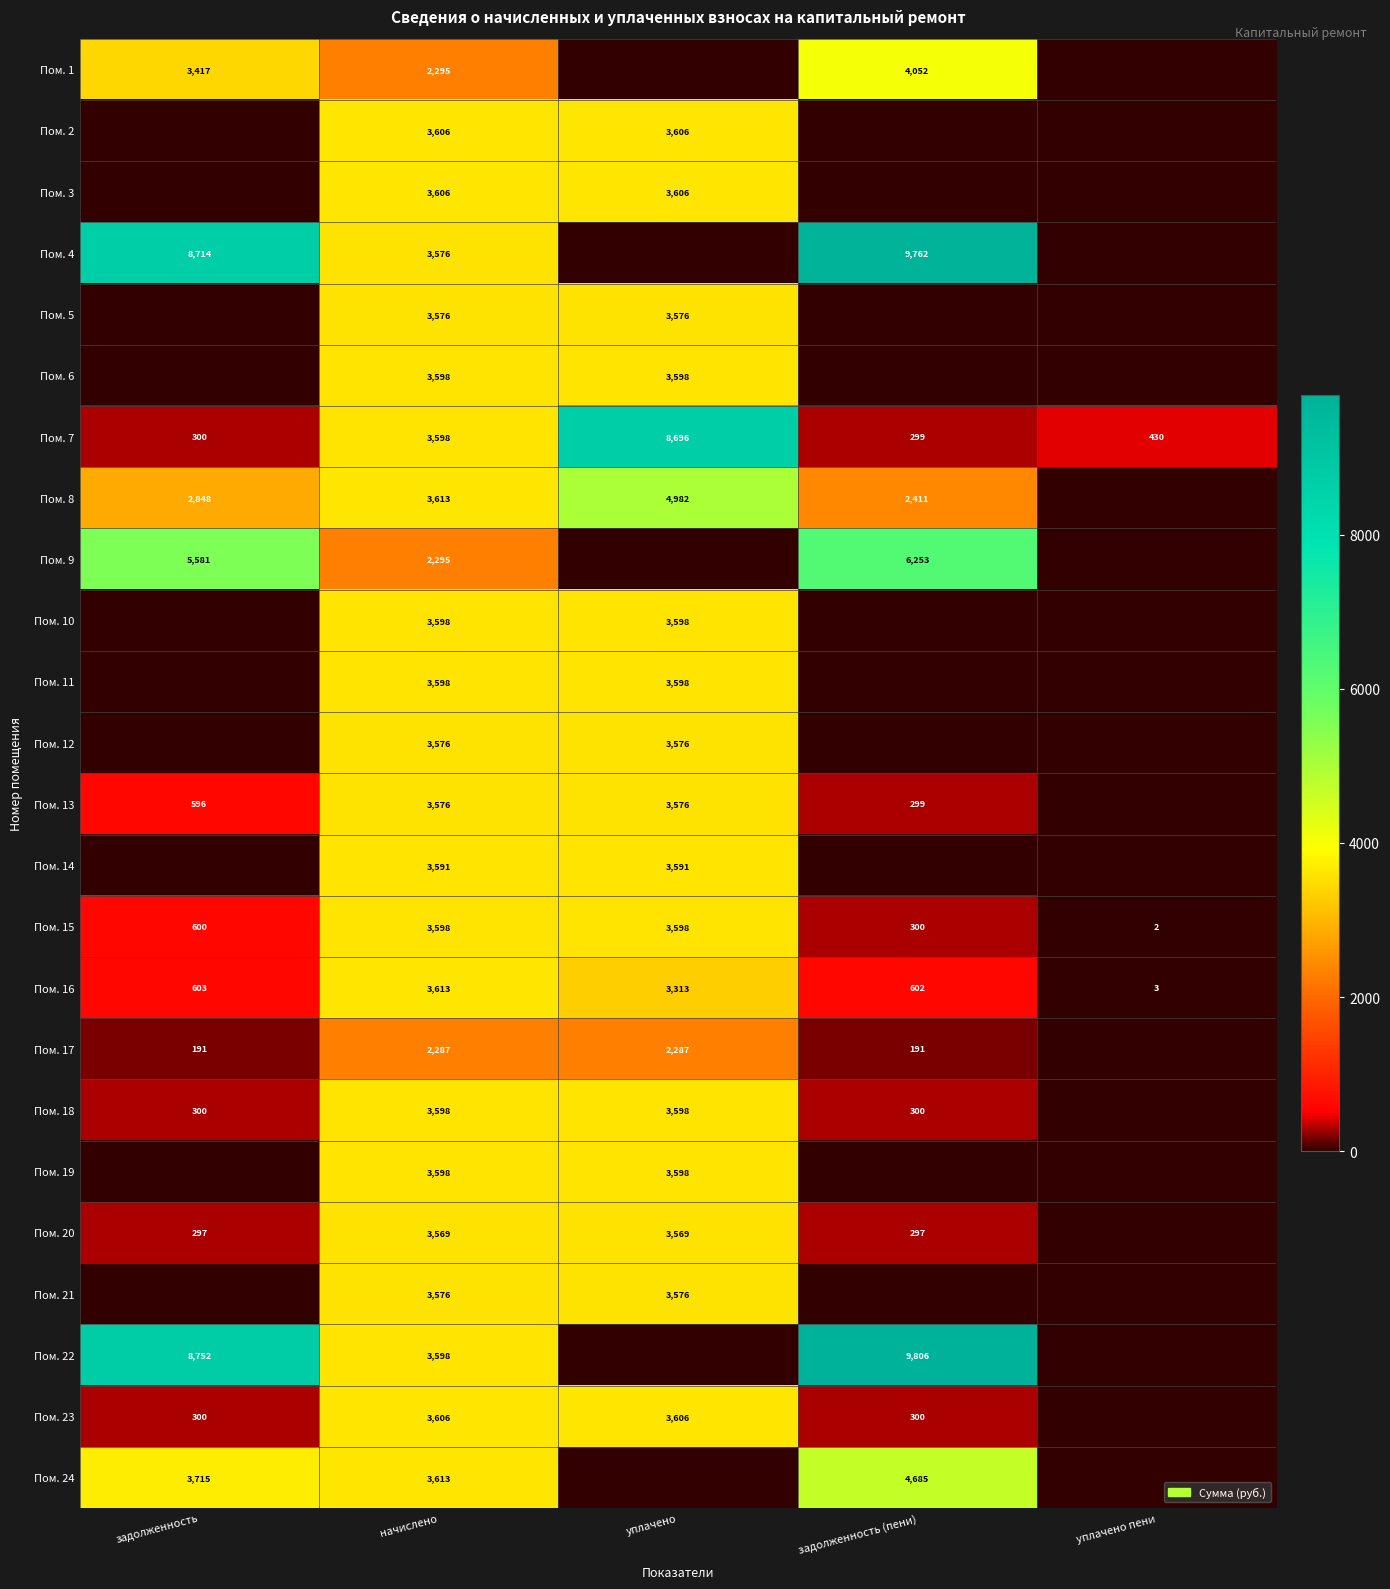

What is the average value of the Пом. 16 series?

1627